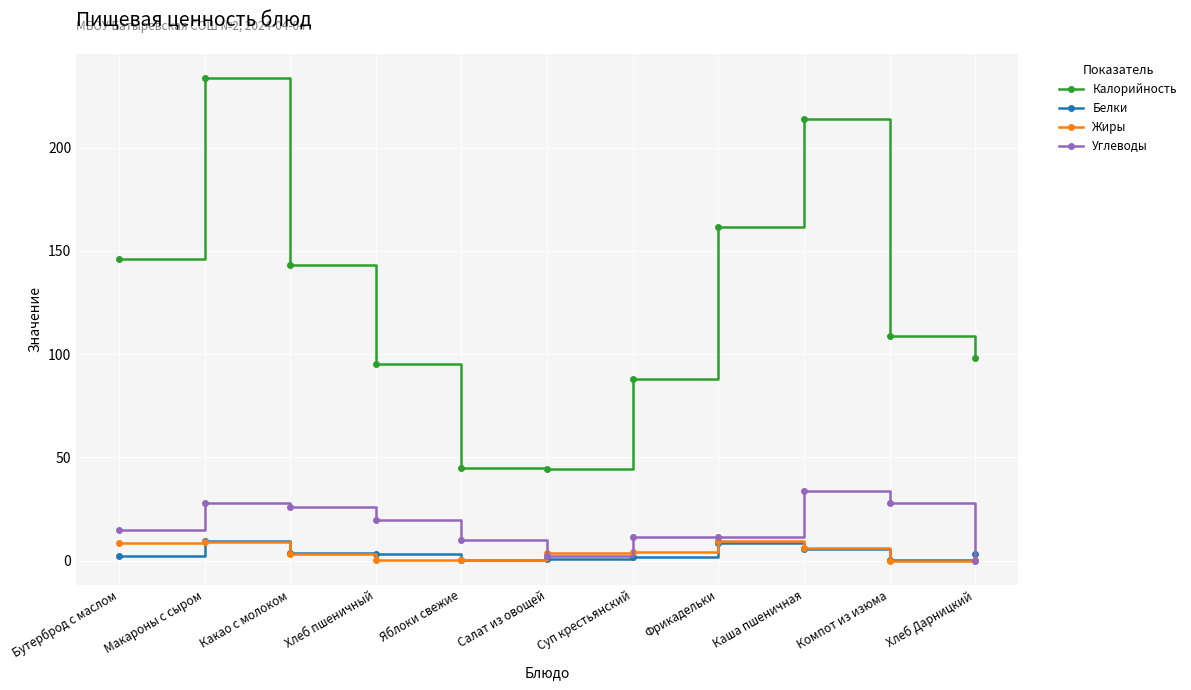

Is the value of Белки at Какао с молоком greater than the value of Углеводы at Макароны с сыром?

No